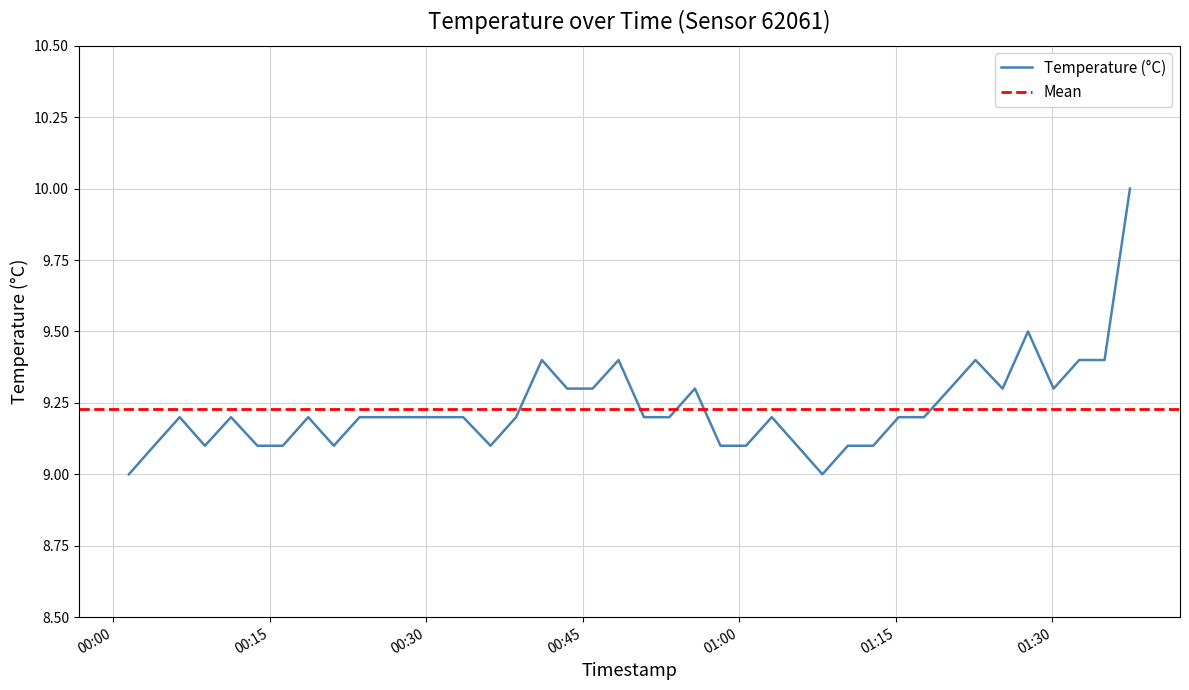

The chart shows a value of 9.3 at 2023-03-14T01:20:11. True or false?

True